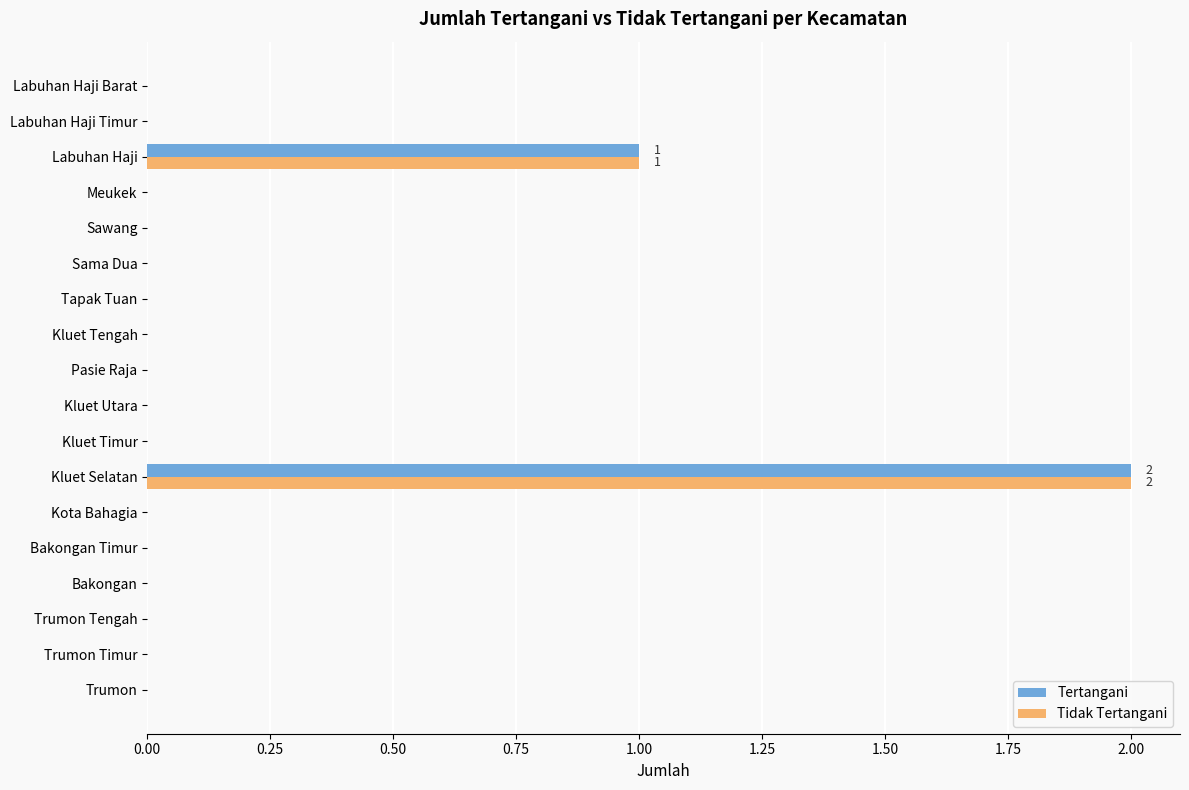

What is the sum of all Tidak Tertangani values?

3